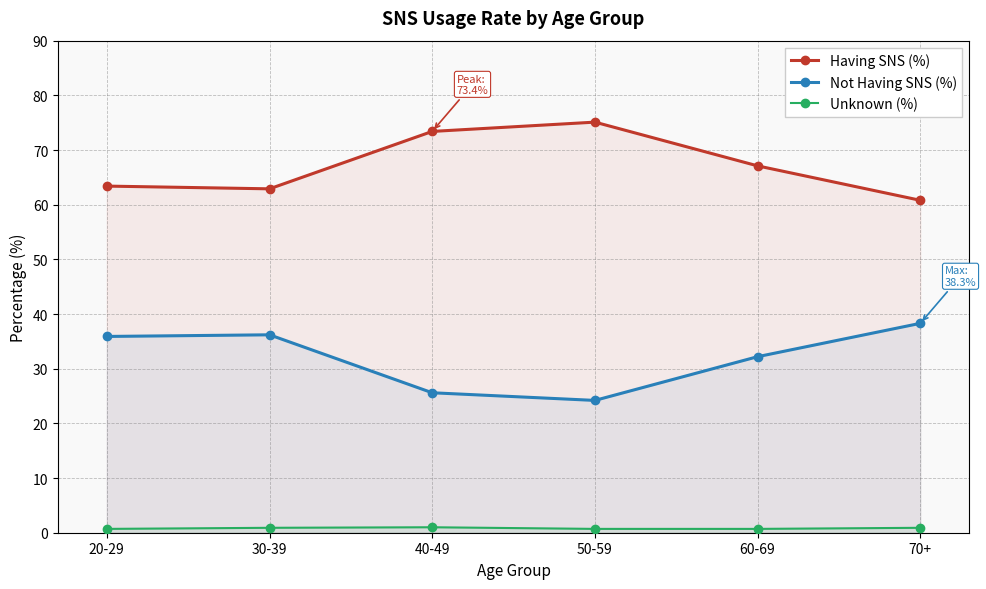

At which category is the sum across all series the highest?

20-29